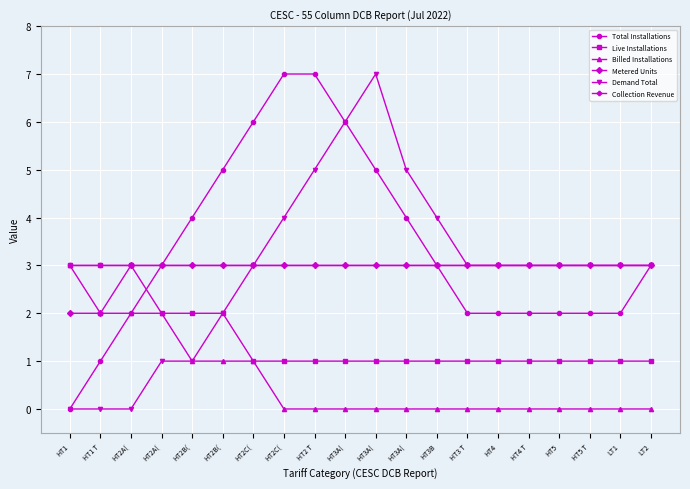

True or false: Collection Revenue and Live Installations cross at least once.

False